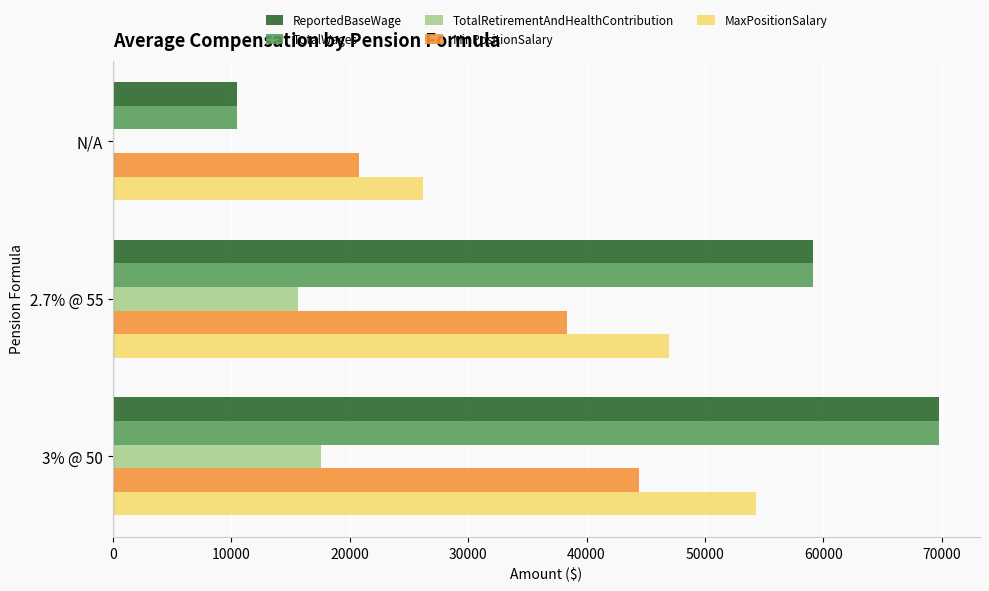

At which category is the sum across all series the highest?

3% @ 50